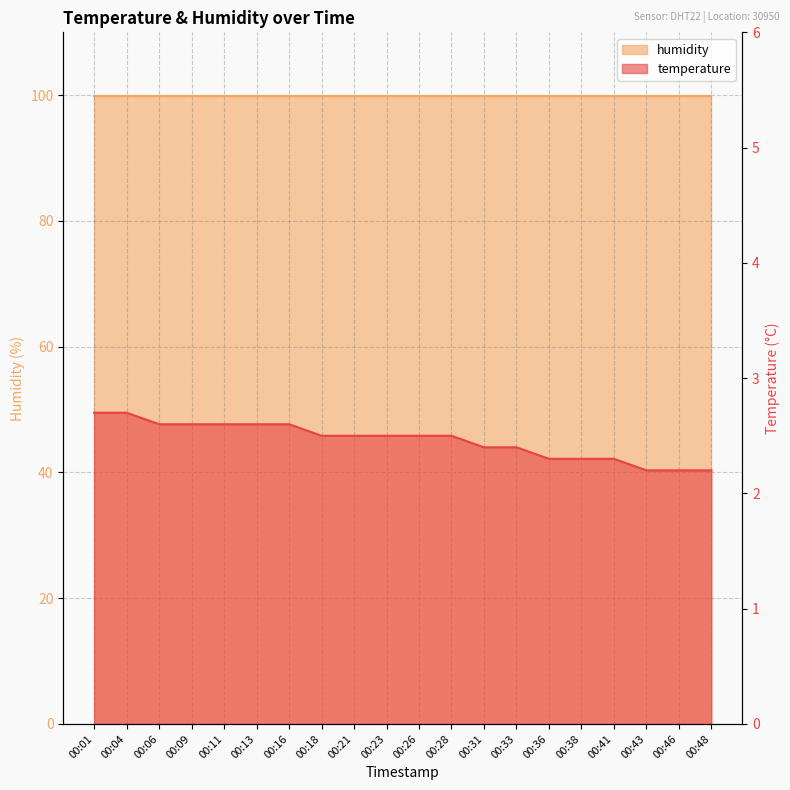

What is the average value?

2.5